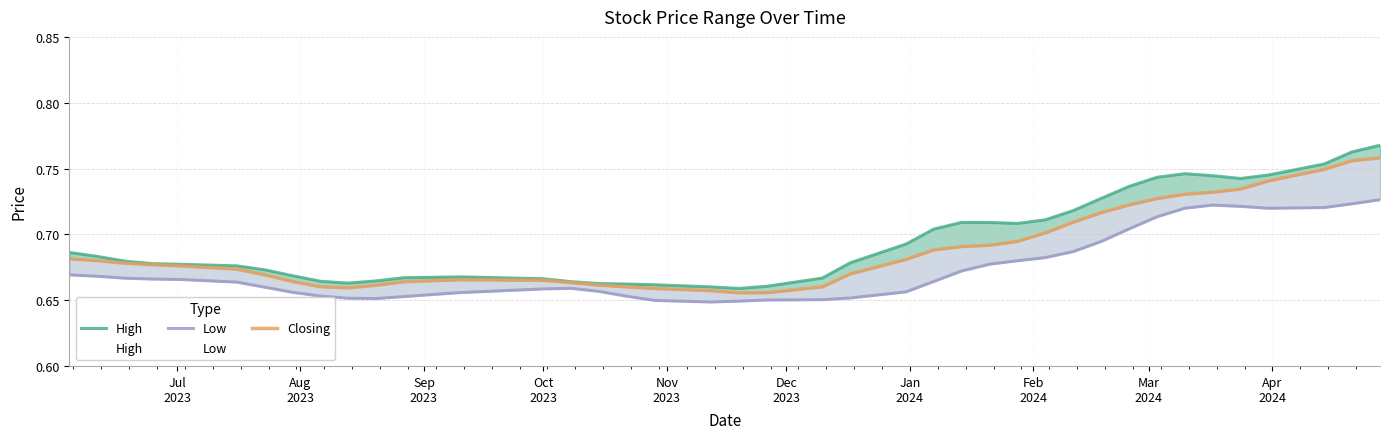

What is the difference between the second highest and second lowest values in the Closing series?

0.1